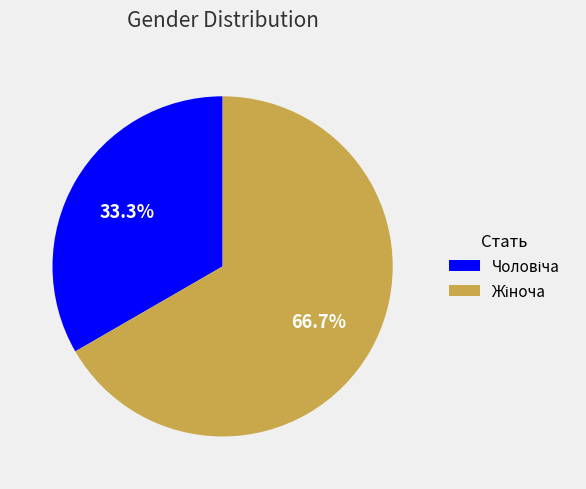

Is there any slice that represents more than half of the pie?

Yes